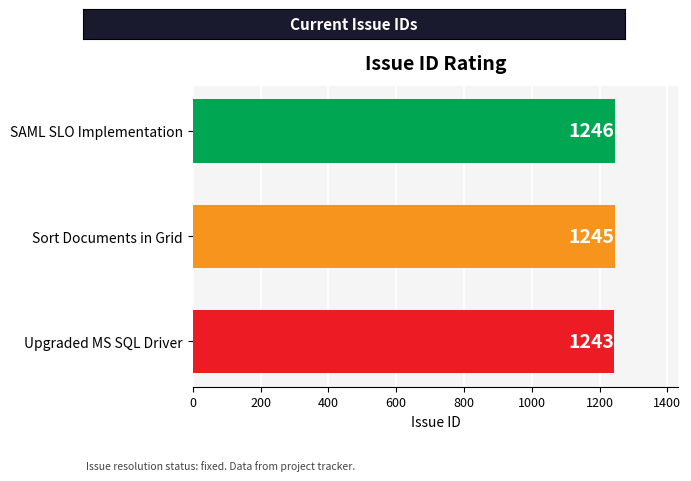

How many data points are less than 1245?

1